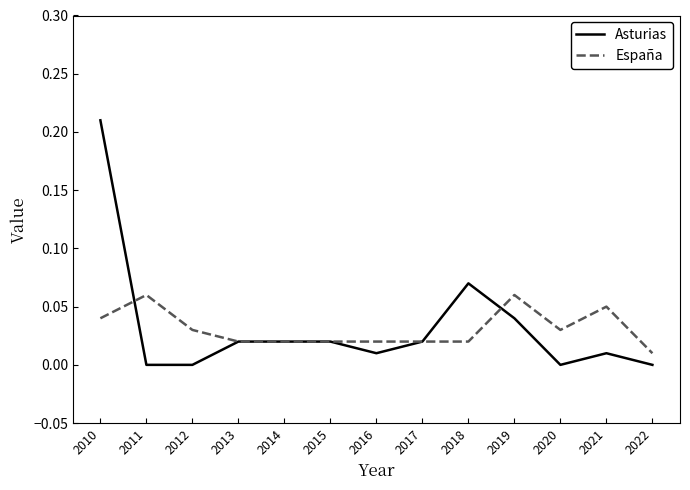

Rank the series at 2018 from lowest to highest value.

España, Asturias